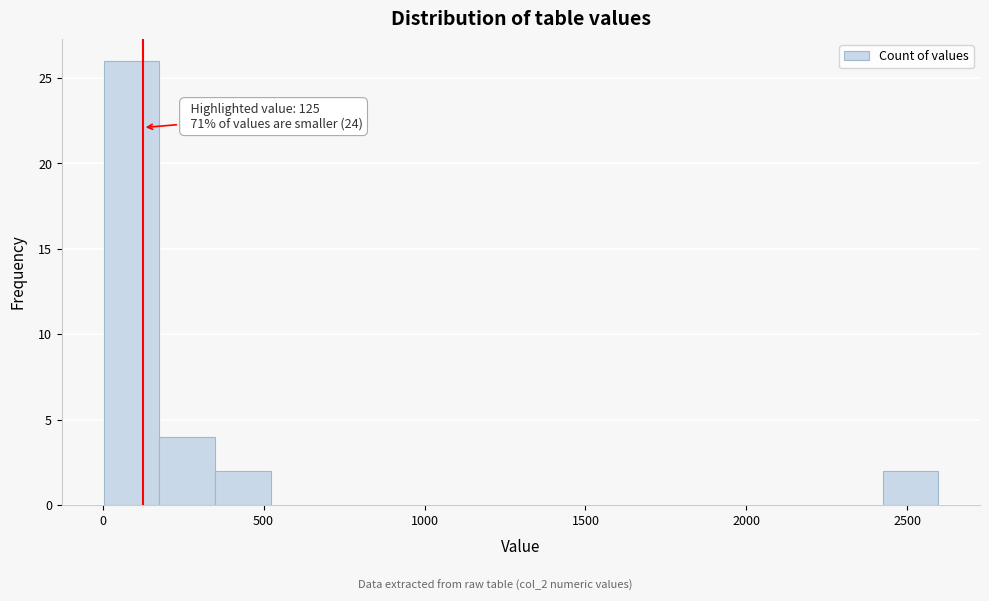

Read against the x-axis, roughly where is the centre of the tallest bar?

100